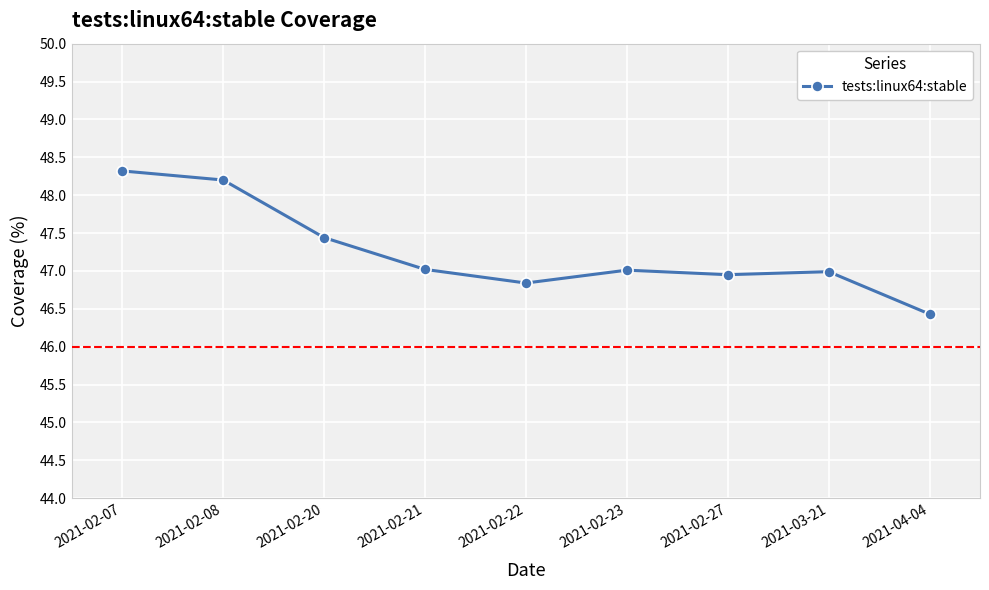

How many lines are shown in the chart?

1